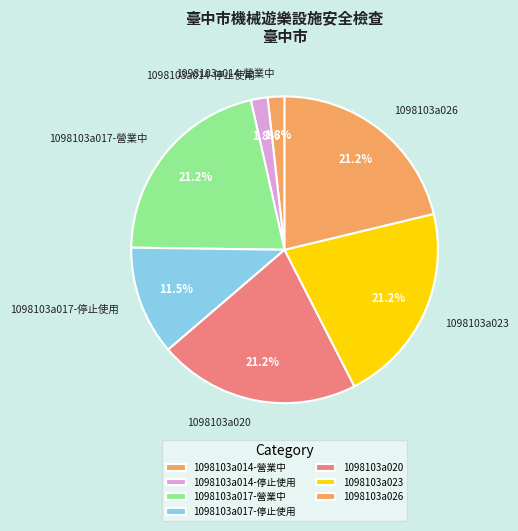

Is there any slice that represents more than half of the pie?

No